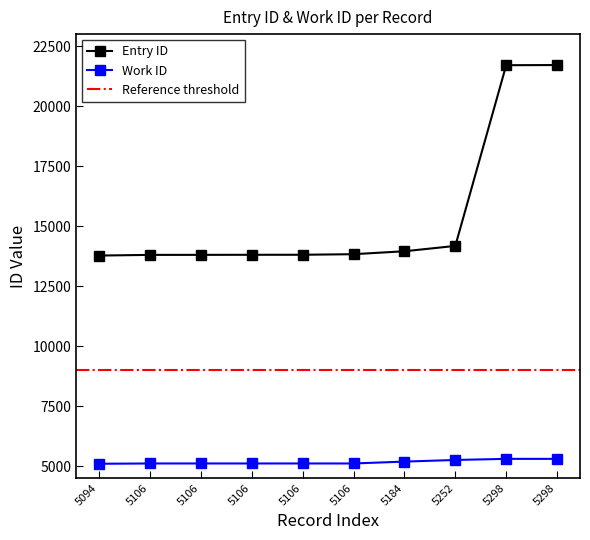

Count the number of data series in this chart.

2